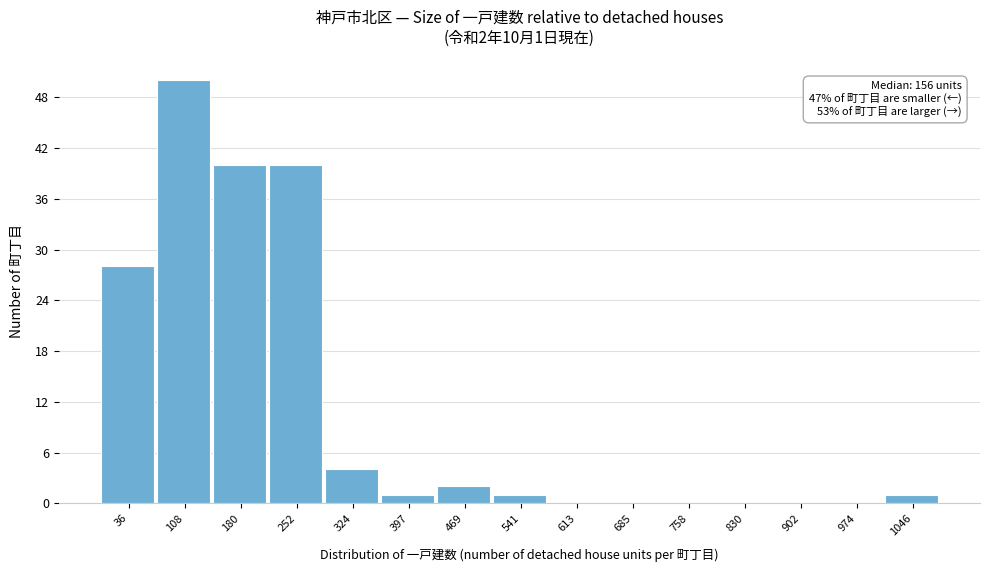

Which range on the x-axis has the tallest bar?

70 to 140